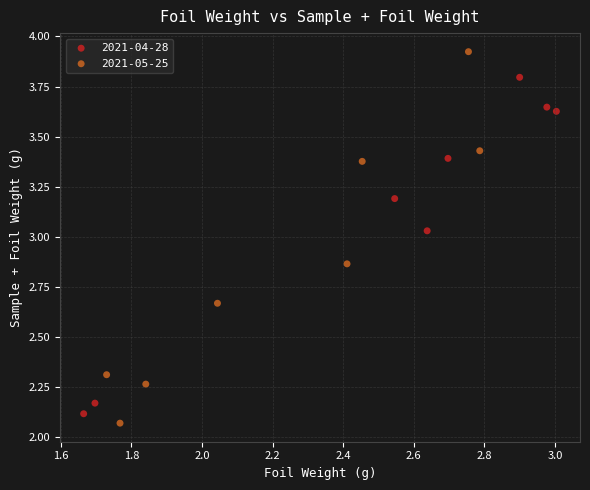

Which series reaches the maximum Y coordinate?

2021-05-25